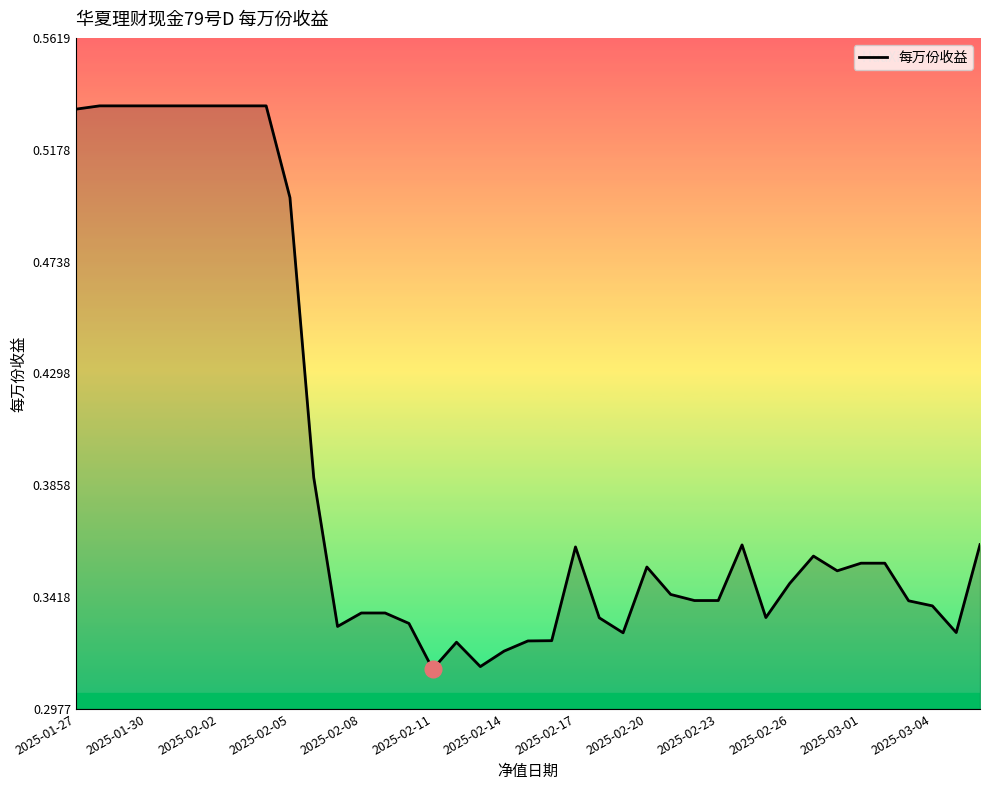

Does the chart display data point markers on the line(s)?

No